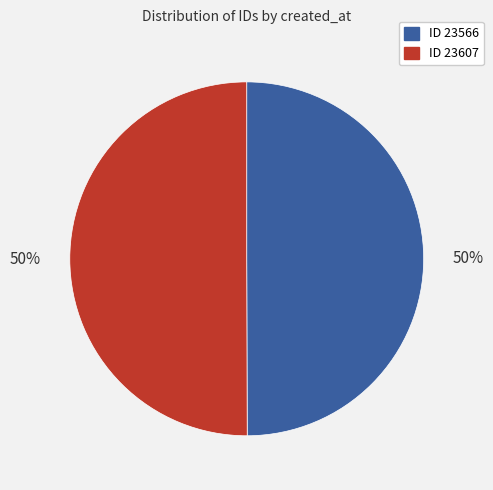

To the nearest percent, what is the average slice percentage?

50%